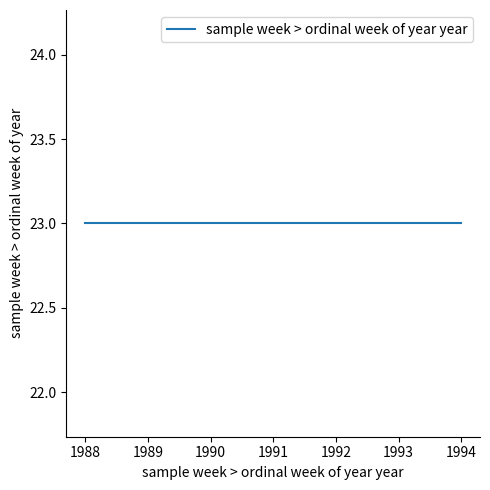

True or false: the data shows 1994 at 23.

True